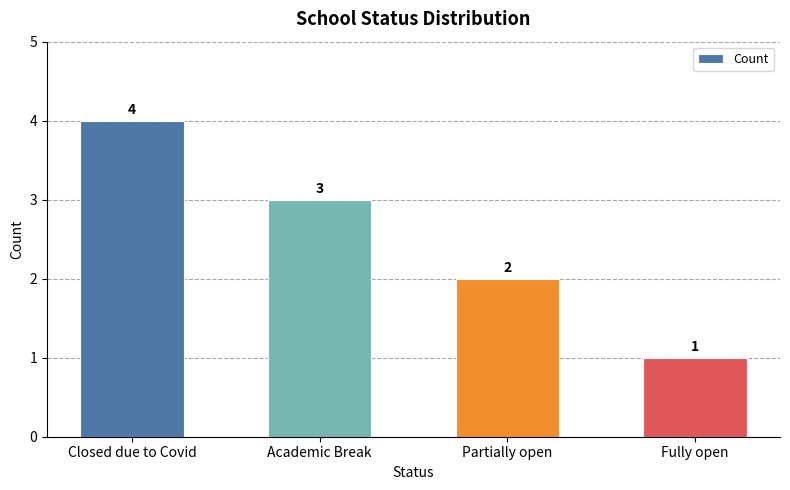

Which category has the highest value across all series?

Closed due to Covid